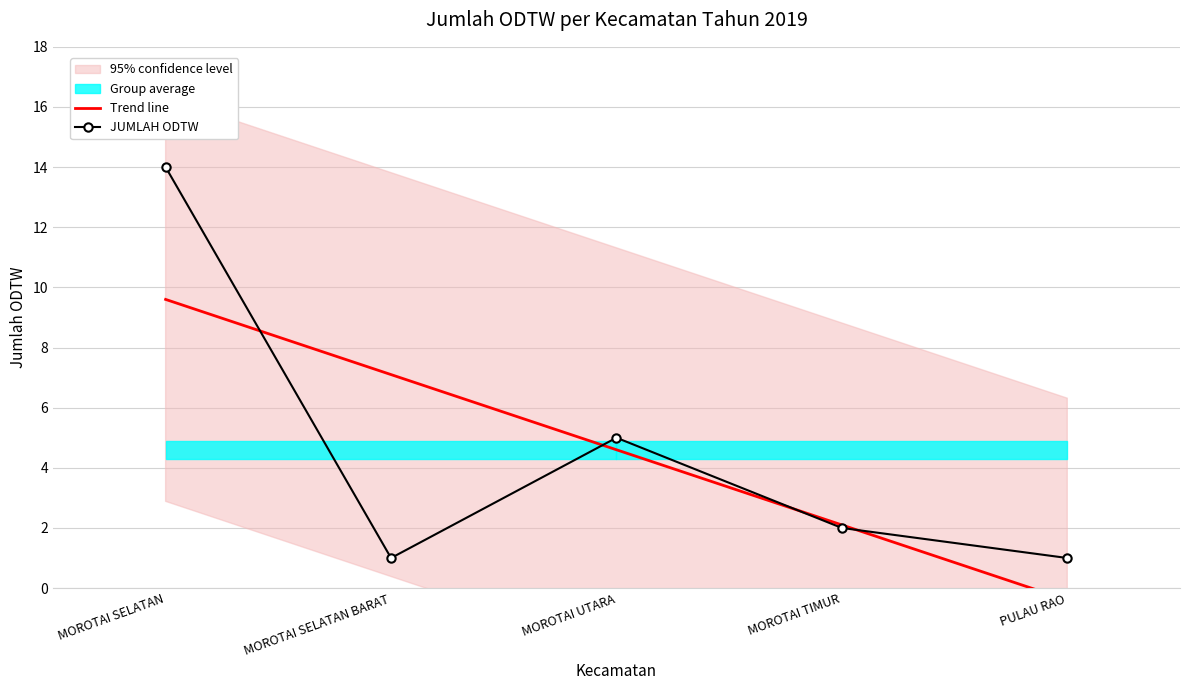

What is the spread (max minus min) of values at MOROTAI UTARA?

0.4